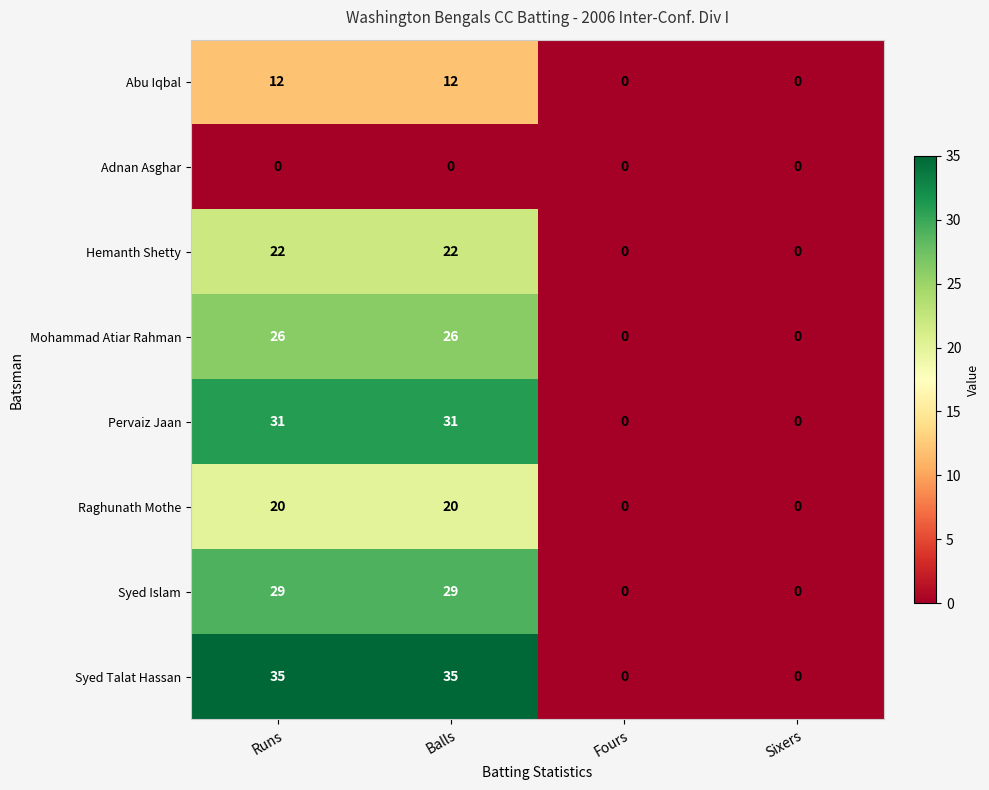

What is the maximum value for Abu Iqbal?

12